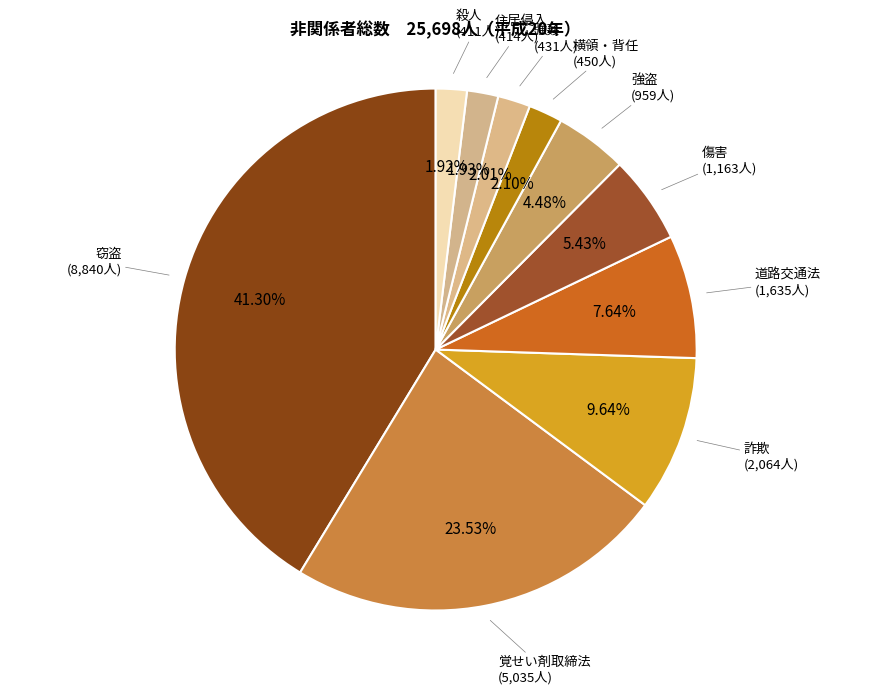

Is there a majority slice in this chart?

No